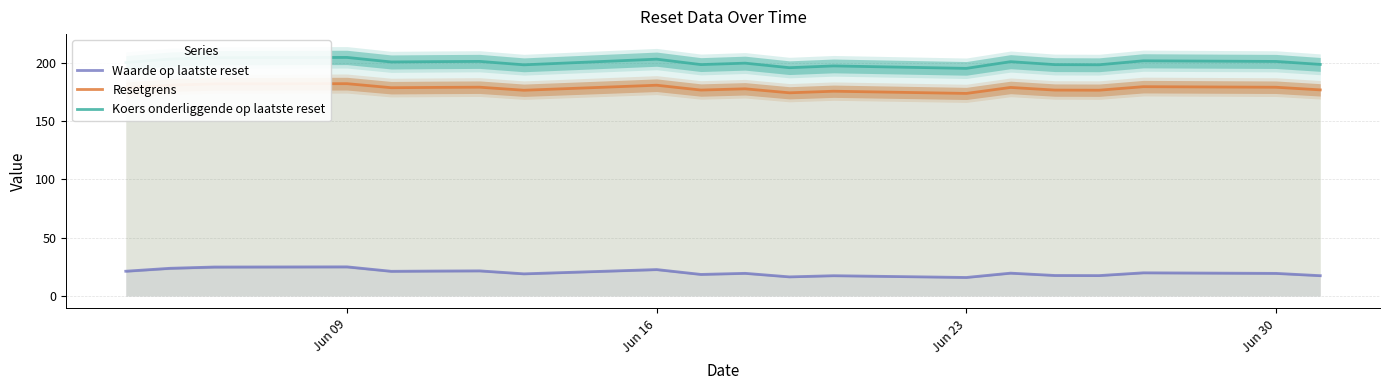

True or false: Koers onderliggende op laatste reset and Waarde op laatste reset intersect in this chart.

False